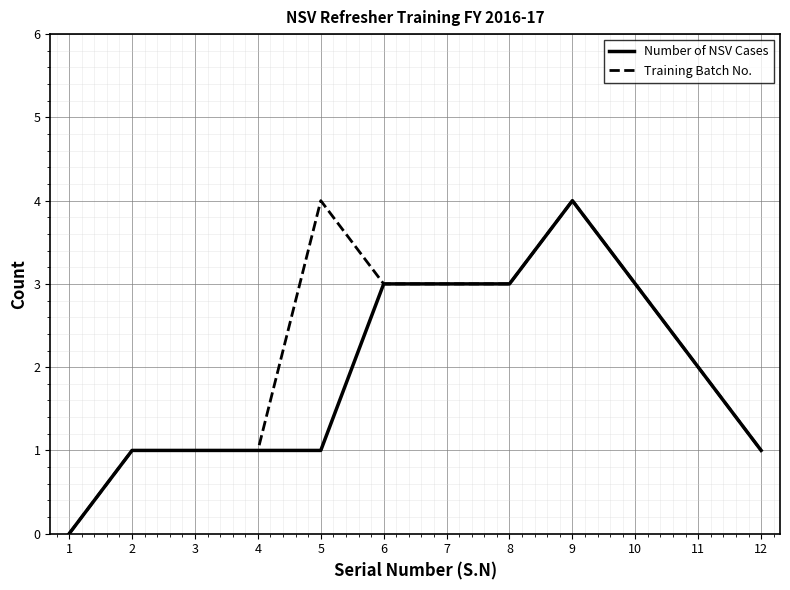

Is the value of Training Batch No. at 10 greater than the value of Number of NSV Cases at 3?

Yes